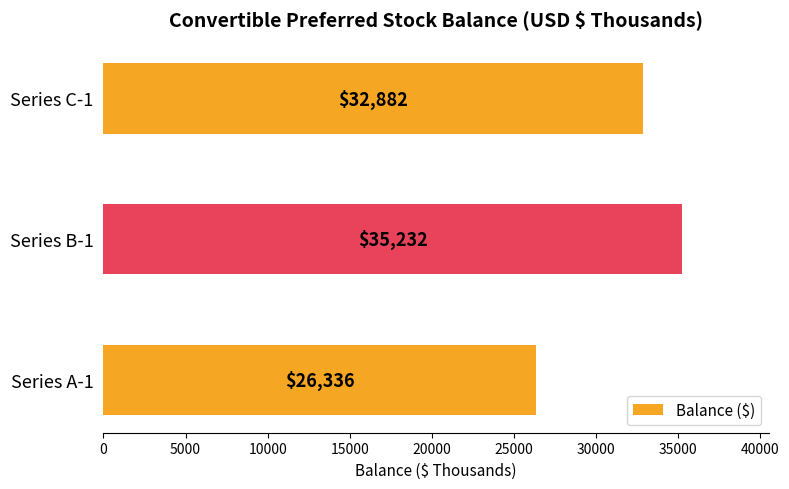

Reading bottom to top, extract all data points from this chart.

Series A-1=26336	Series B-1=35232	Series C-1=32882